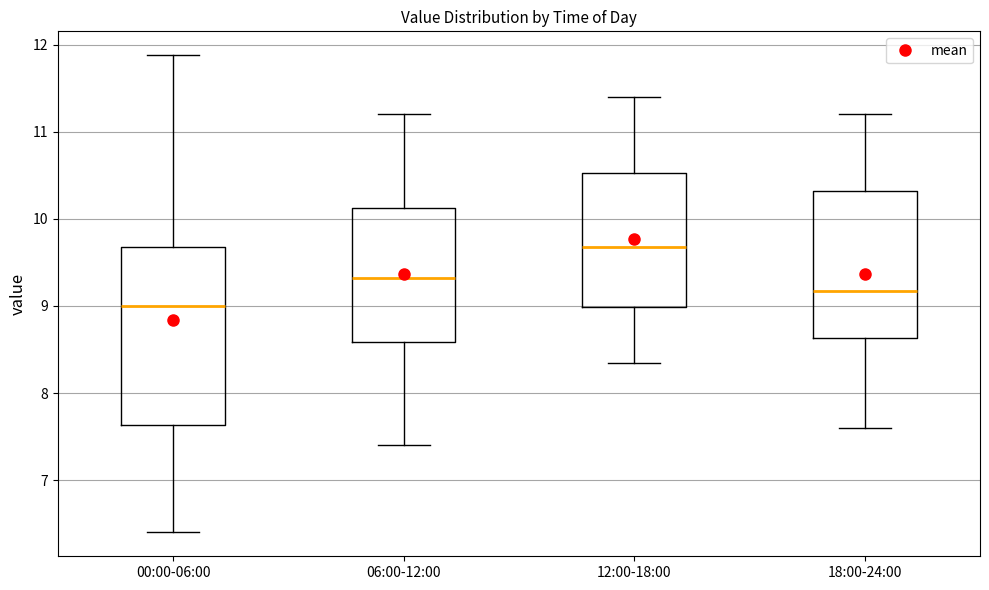

Reading left to right, transcribe this box plot: for each box, give where its median line is, the range the box spans, and where its two whiskers end, as read against the y-axis. The values are not printed on the chart, so give them approximately, as read against the axis.

00:00-06:00: median 9.0, box 7.6 to 9.7, whiskers 6.4 to 11.9
06:00-12:00: median 9.3, box 8.6 to 10.1, whiskers 7.4 to 11.2
12:00-18:00: median 9.7, box 9.0 to 10.5, whiskers 8.4 to 11.4
18:00-24:00: median 9.2, box 8.6 to 10.3, whiskers 7.6 to 11.2